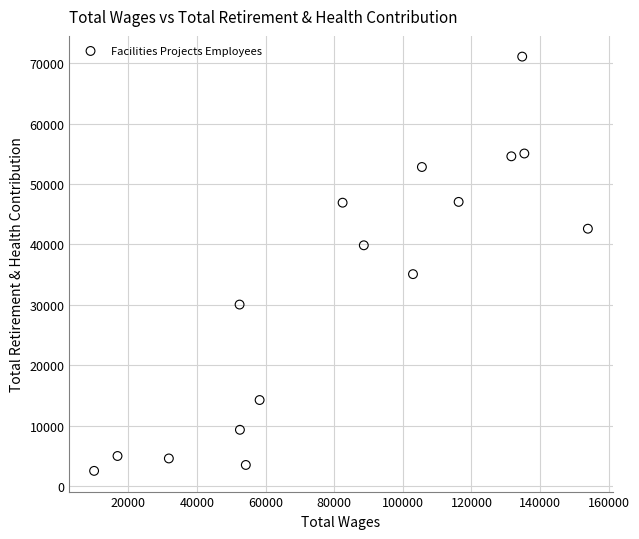

What is the range of X values (max minus min)?

143899